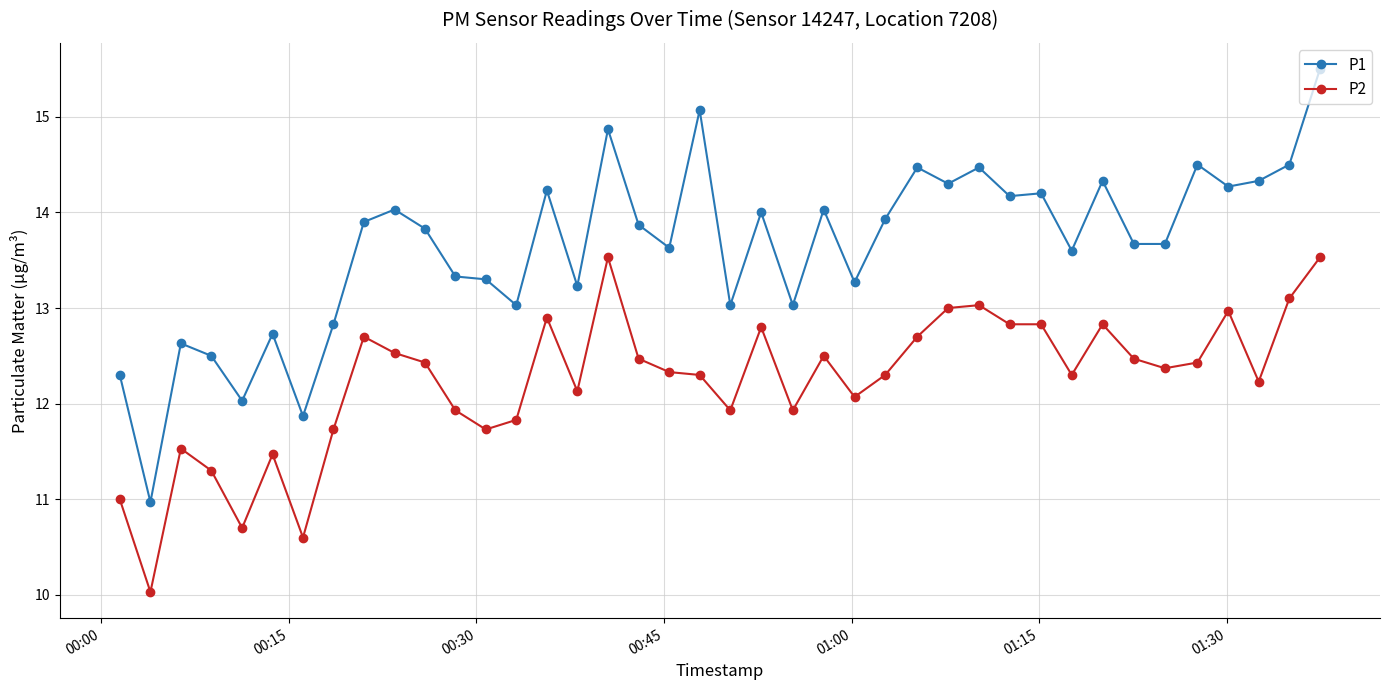

Rank the series by their maximum value, from highest to lowest.

P1, P2